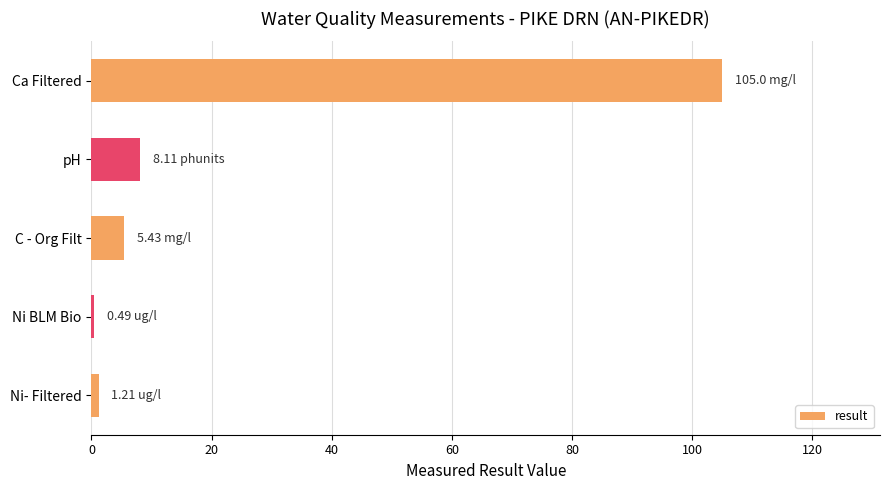

At which category does the chart reach its peak across all series?

Ca Filtered